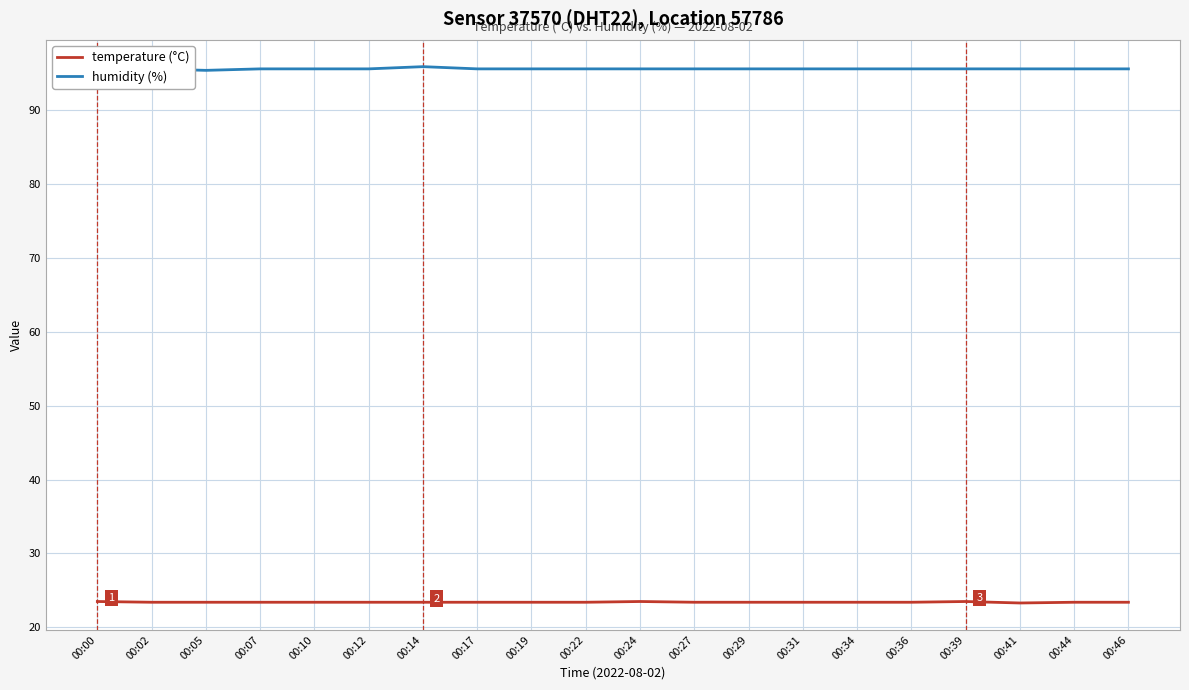

How many temperature (°C) values are between 23 and 24?

20